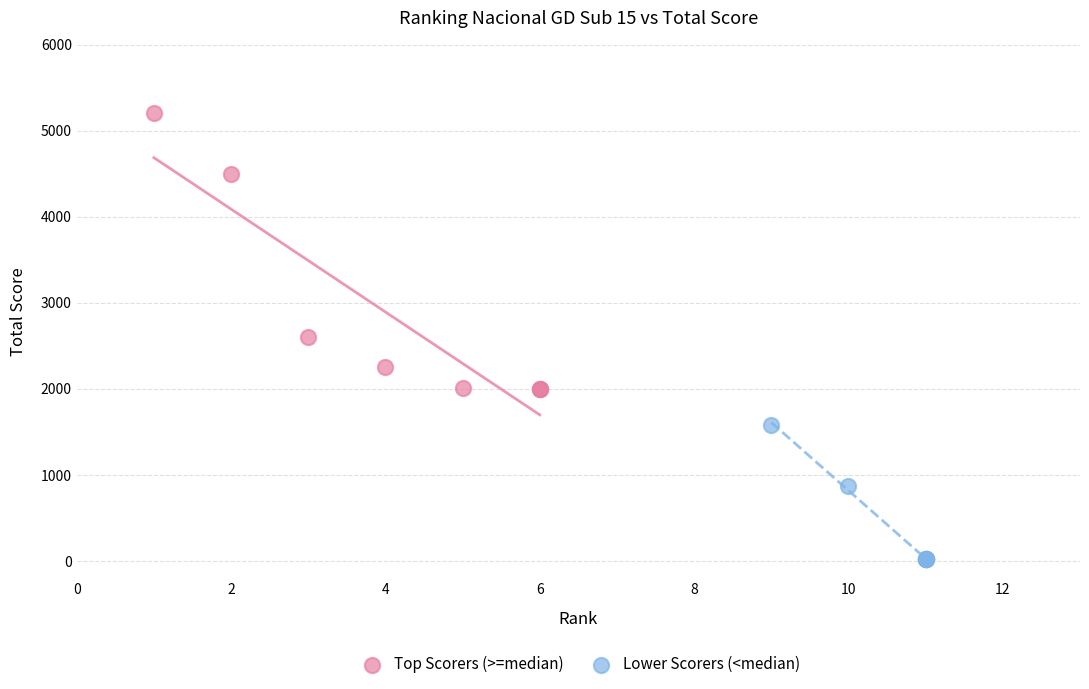

Which series has the largest Y range (max minus min)?

Top Scorers (>=median)